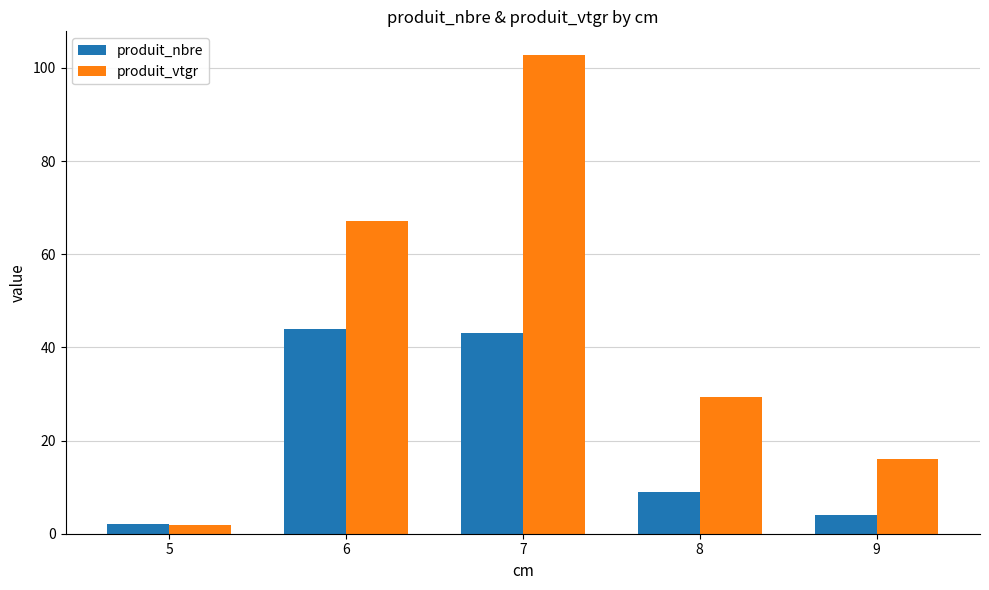

Reading left to right, what are all the values shown in this chart?

produit_nbre: 2.0	44.0	43.0	9.0	4.0
produit_vtgr: 1.9	67.2	102.7	29.4	16.1